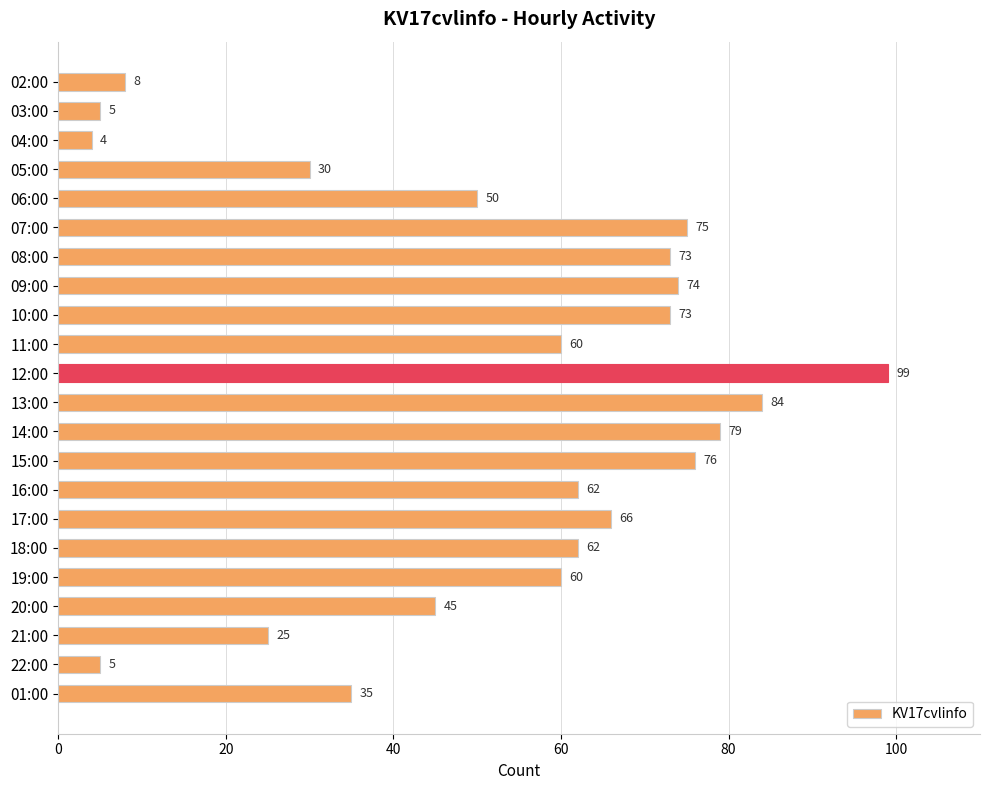

What is the sum of all values?

1150